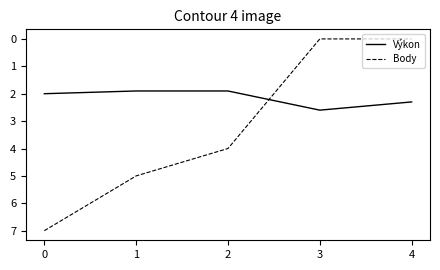

The value of Body at 2 is 1.3. True or false?

False